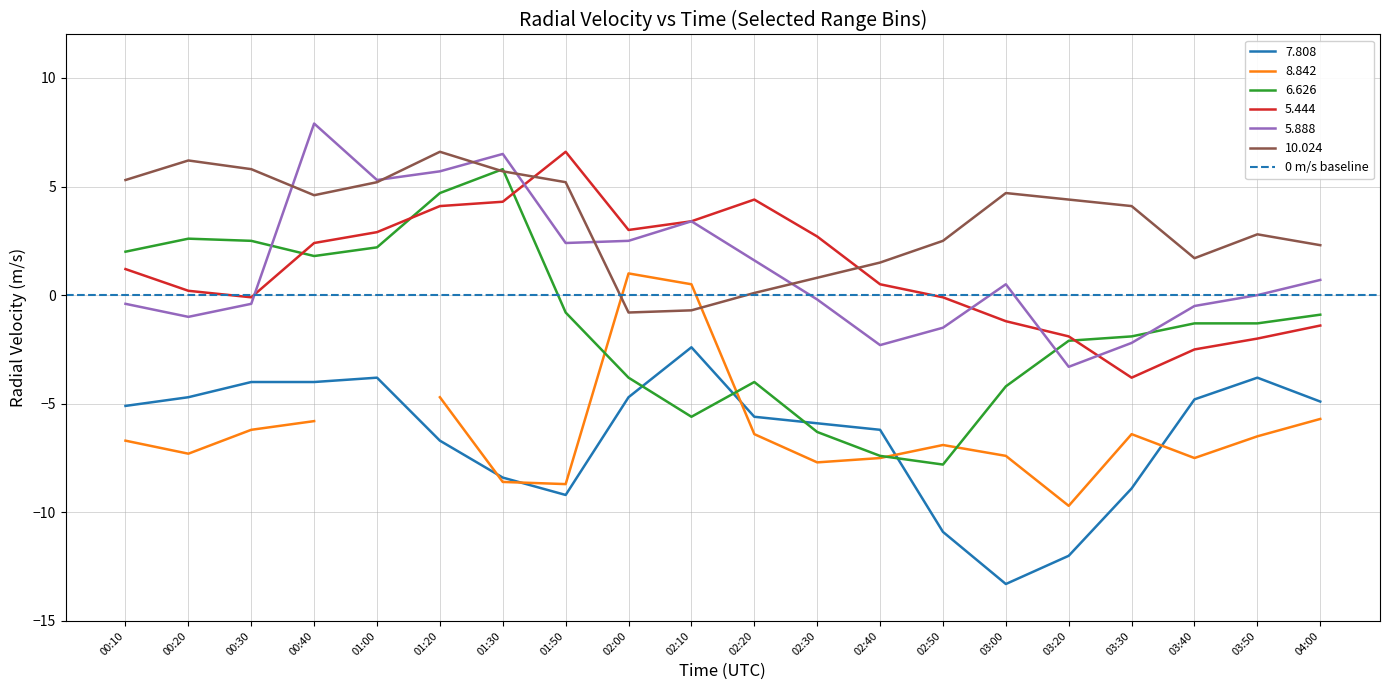

Does the chart have visible grid lines?

Yes